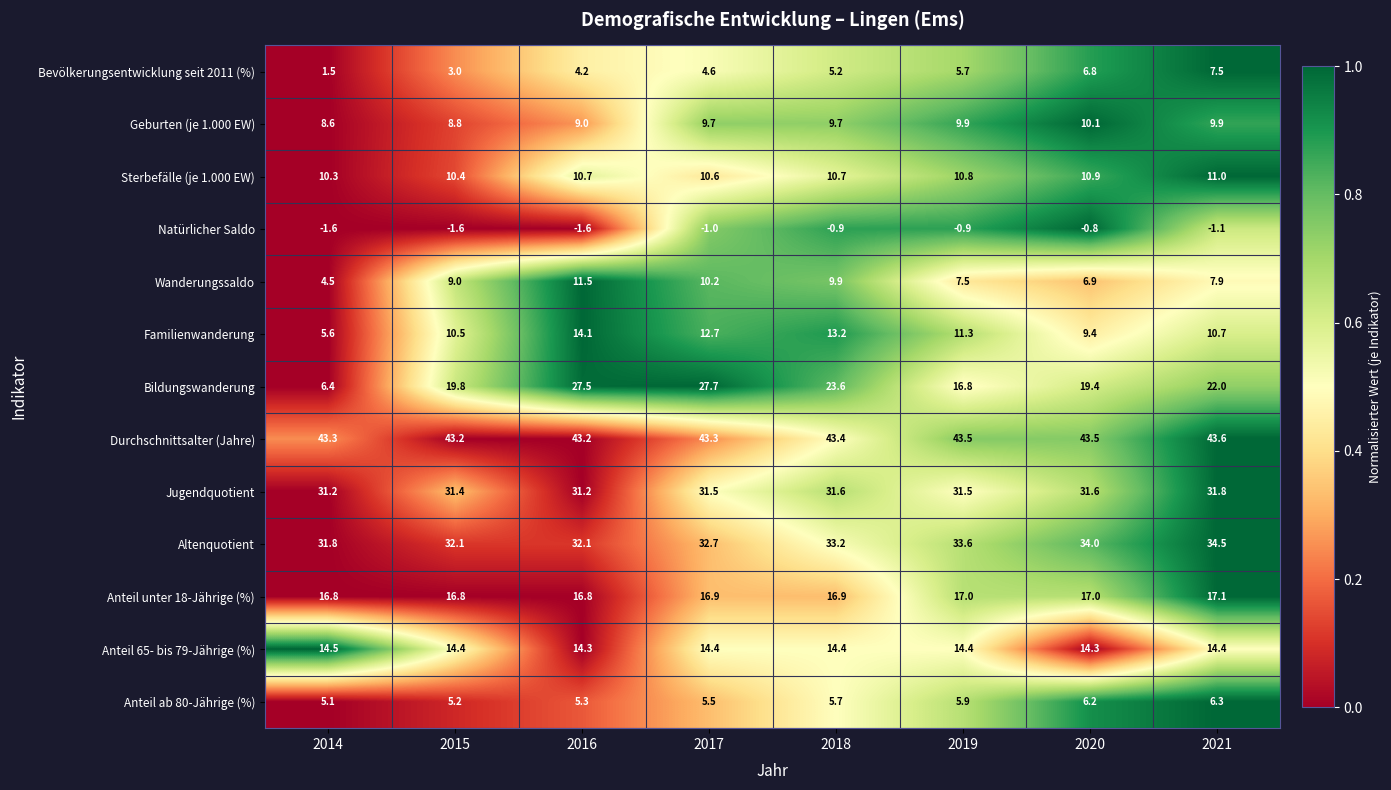

Which category has the highest value in the Bevölkerungsentwicklung seit 2011 (%) series?

2021